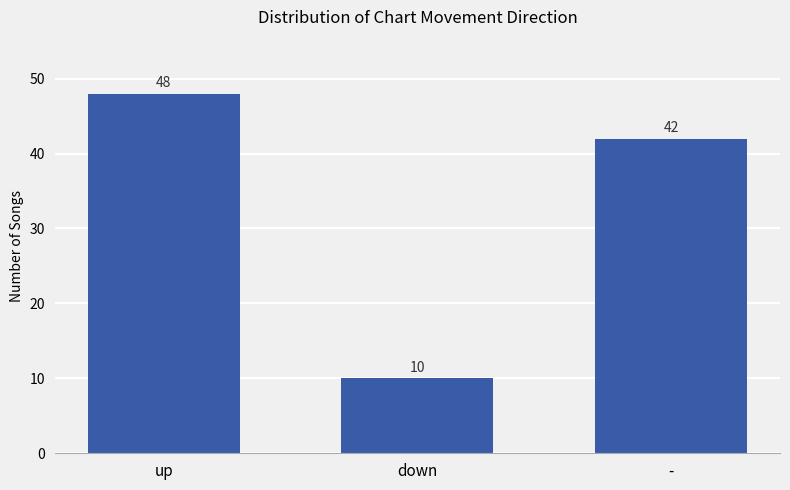

What is the difference between the values at up and -?

6